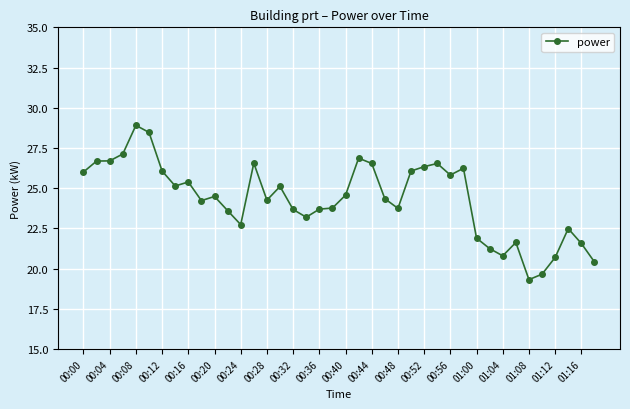

What is the smallest value displayed?

19.3